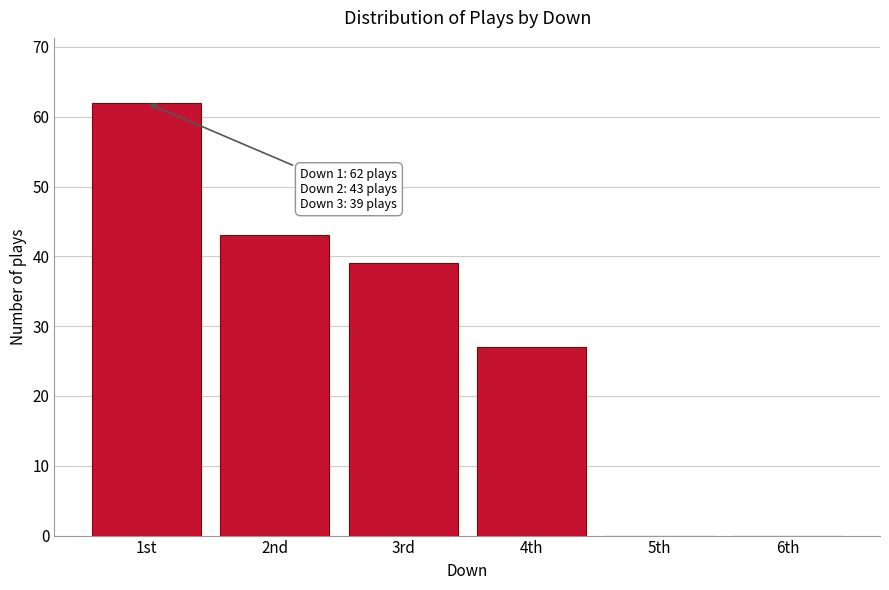

Reading left to right, what are all the values shown in this chart?

1st=62	2nd=43	3rd=39	4th=27	5th=0	6th=0